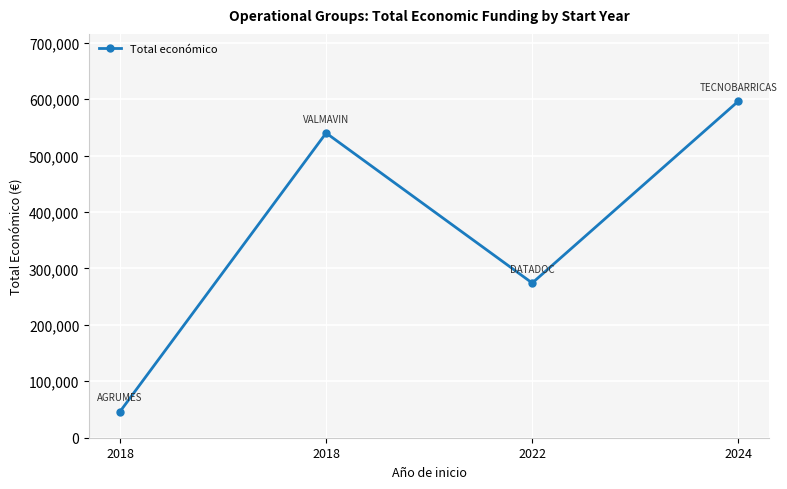

How many lines are shown in the chart?

1